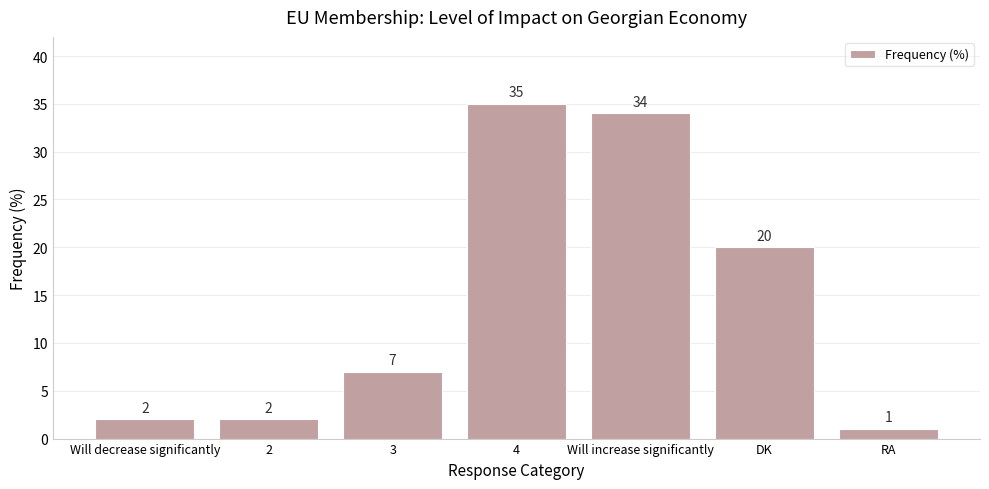

Which has a higher value, DK or 3?

DK